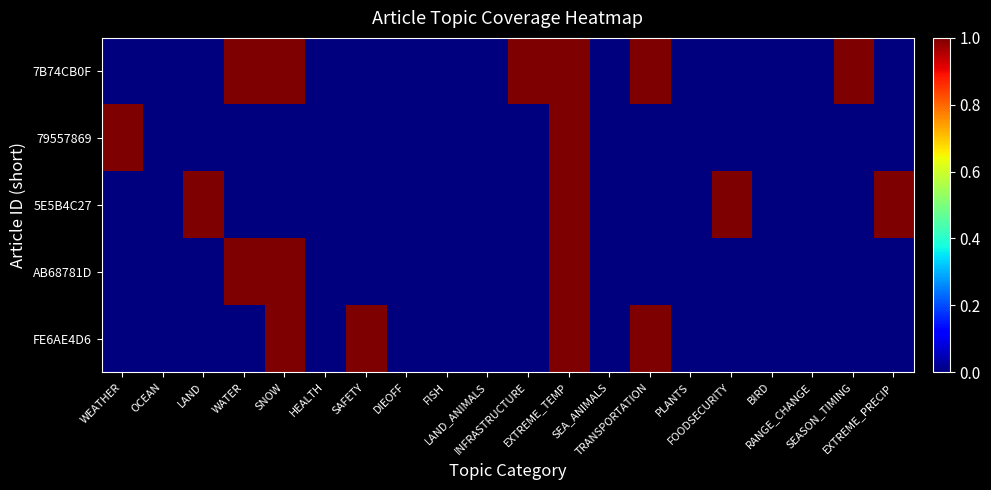

What is the difference between the highest and lowest values at SAFETY?

1